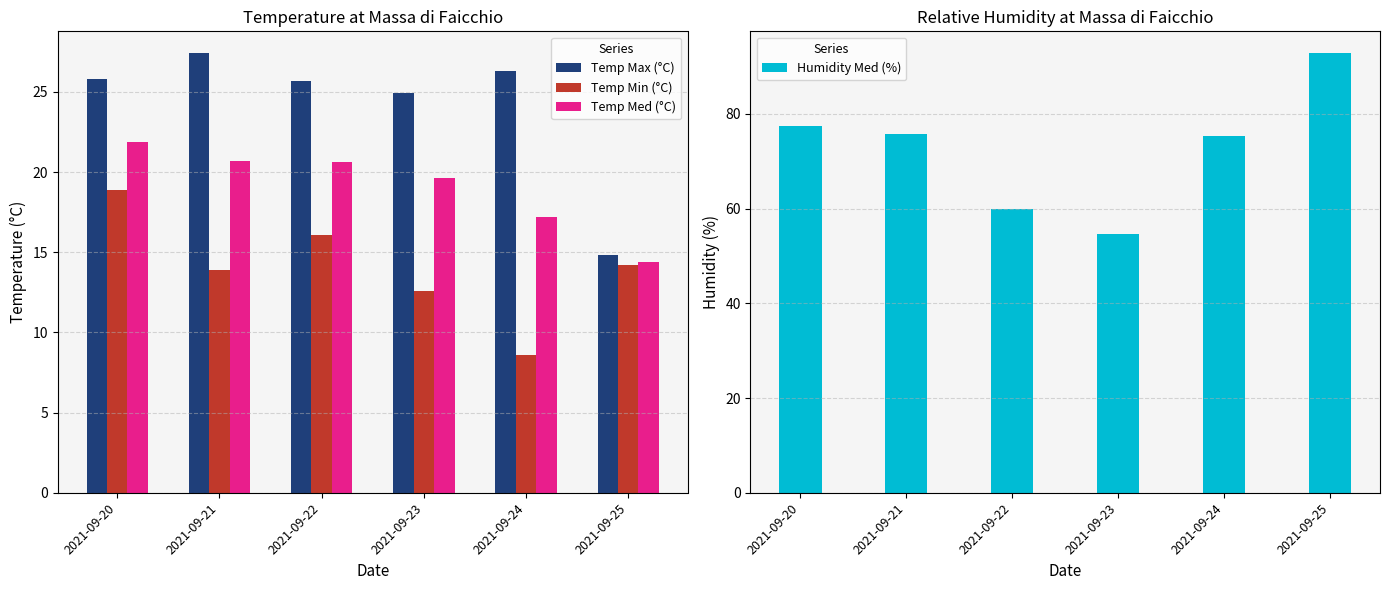

What is the difference between the Humidity Med (%) values at 2021-09-21 and 2021-09-24?

0.5